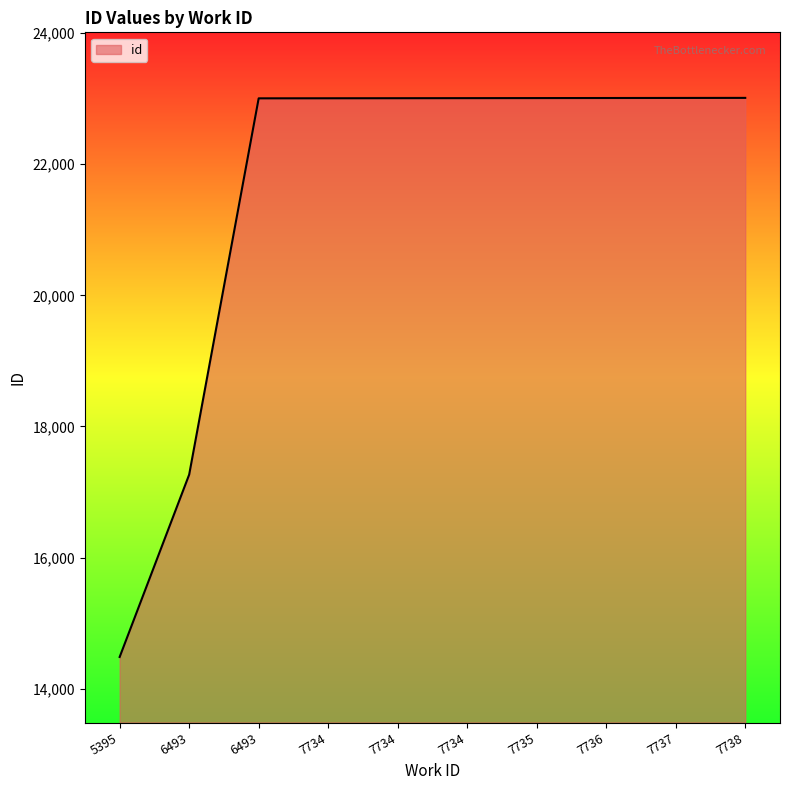

List the labels in order of value, largest first.

7738, 7737, 7736, 7735, 7734, 7734, 7734, 6493, 6493, 5395